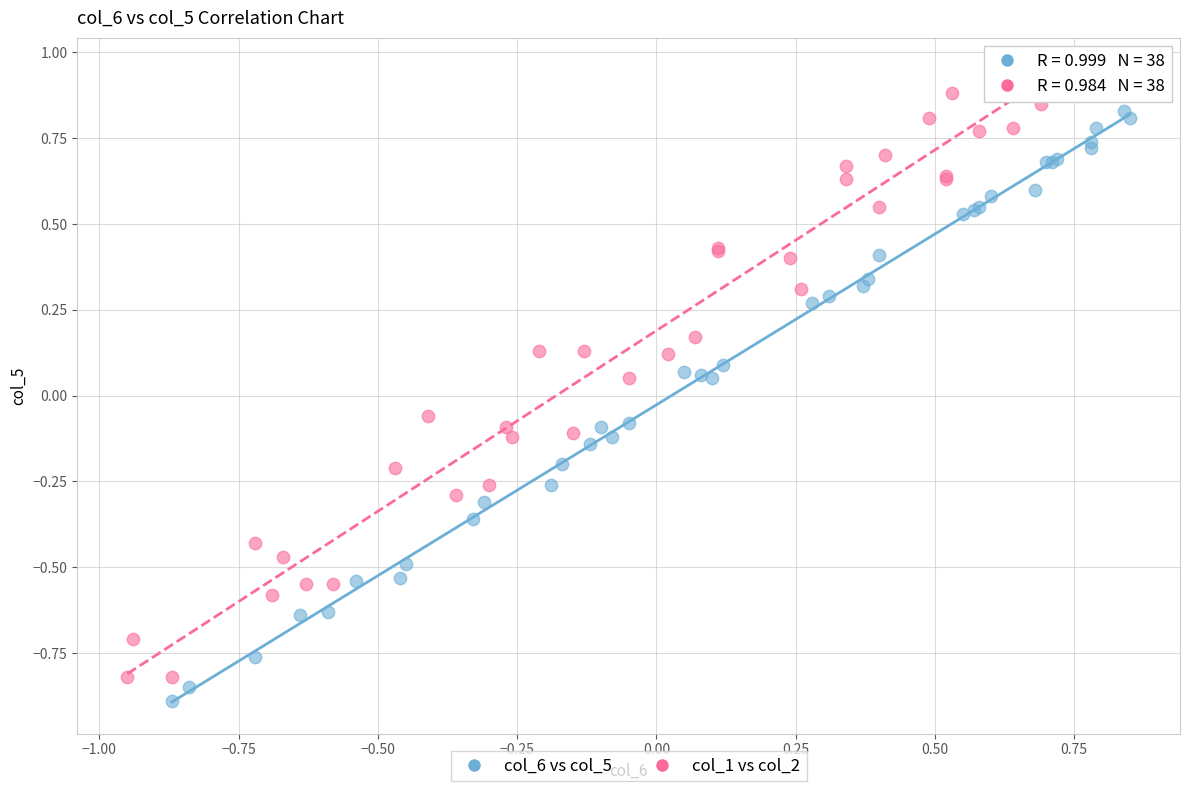

Which series reaches the maximum Y coordinate?

col_1 vs col_2